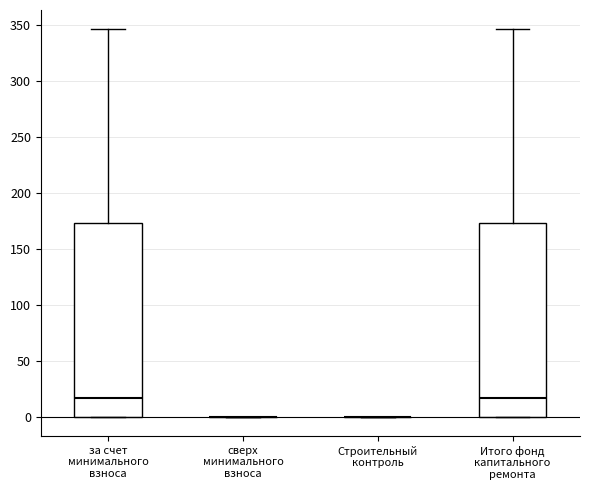

Reading left to right, read every box against the y-axis: the position of its median line, the range the box covers, and the ends of its whiskers. The values are not printed on the chart, so give them approximately, as read against the axis.

за счет минимального взноса: median 15, box 0 to 175, whiskers 0 to 345
сверх минимального взноса: box collapsed to a line at 0, whiskers 0 to 0
Строительный контроль: box collapsed to a line at 0, whiskers 0 to 0
Итого фонд капитального ремонта: median 15, box 0 to 175, whiskers 0 to 345